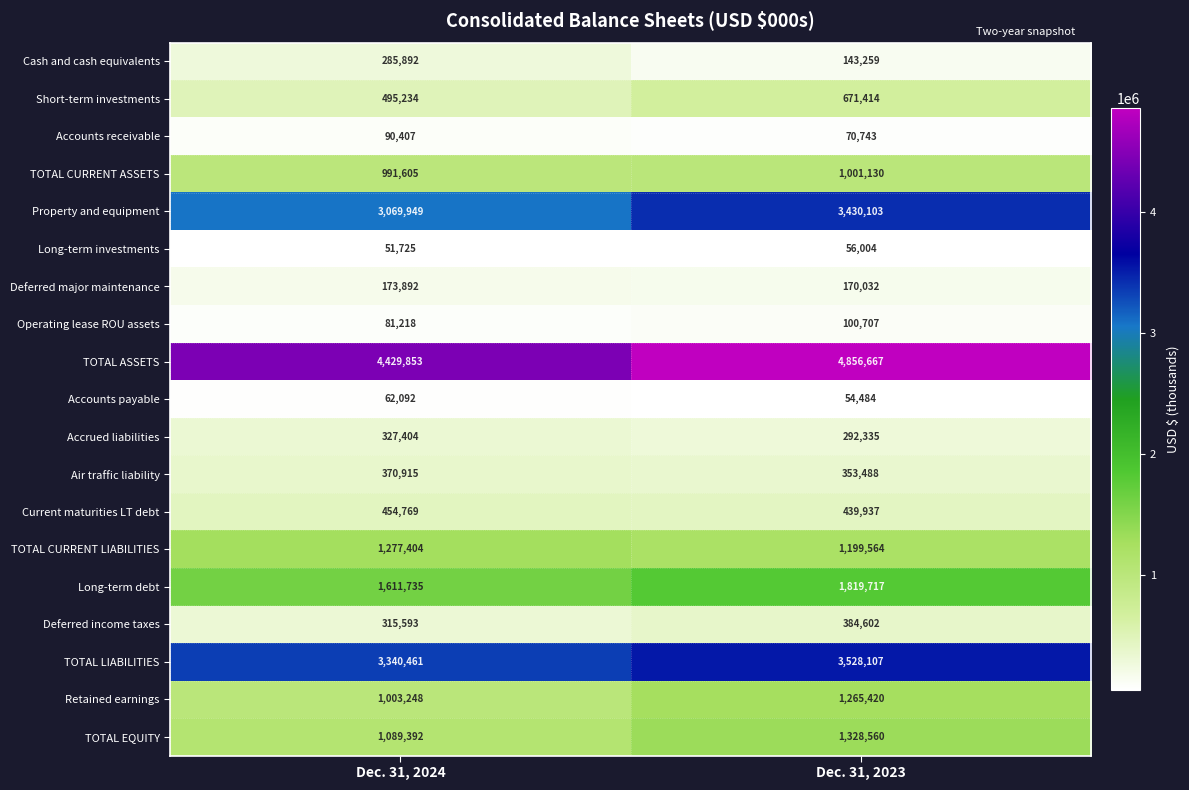

Which category has the lowest value across all series?

Dec. 31, 2024